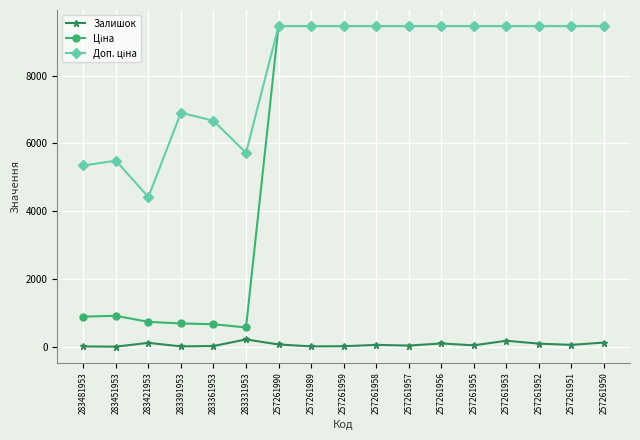

What is the maximum value shown in the chart?

9458.9